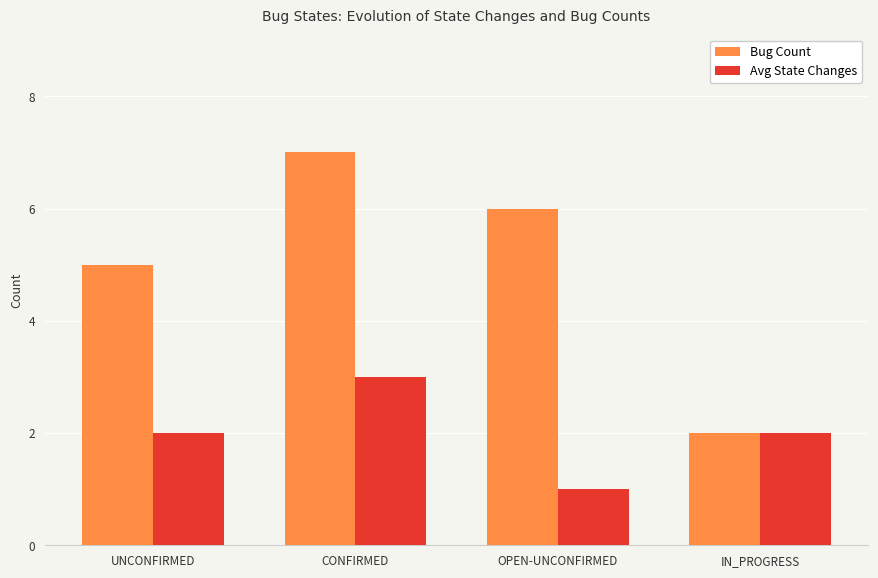

Are the bars grouped side by side (vs. stacked)?

Yes